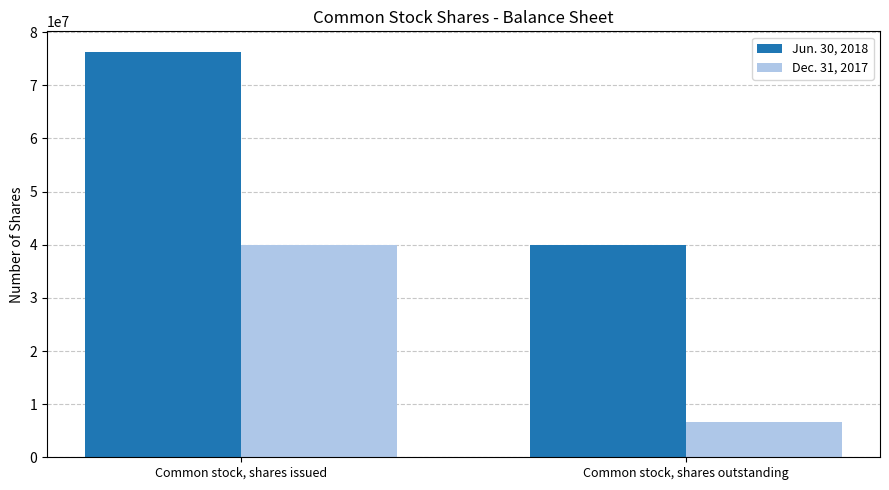

List the series in order of their peak value, highest first.

Jun. 30, 2018, Dec. 31, 2017